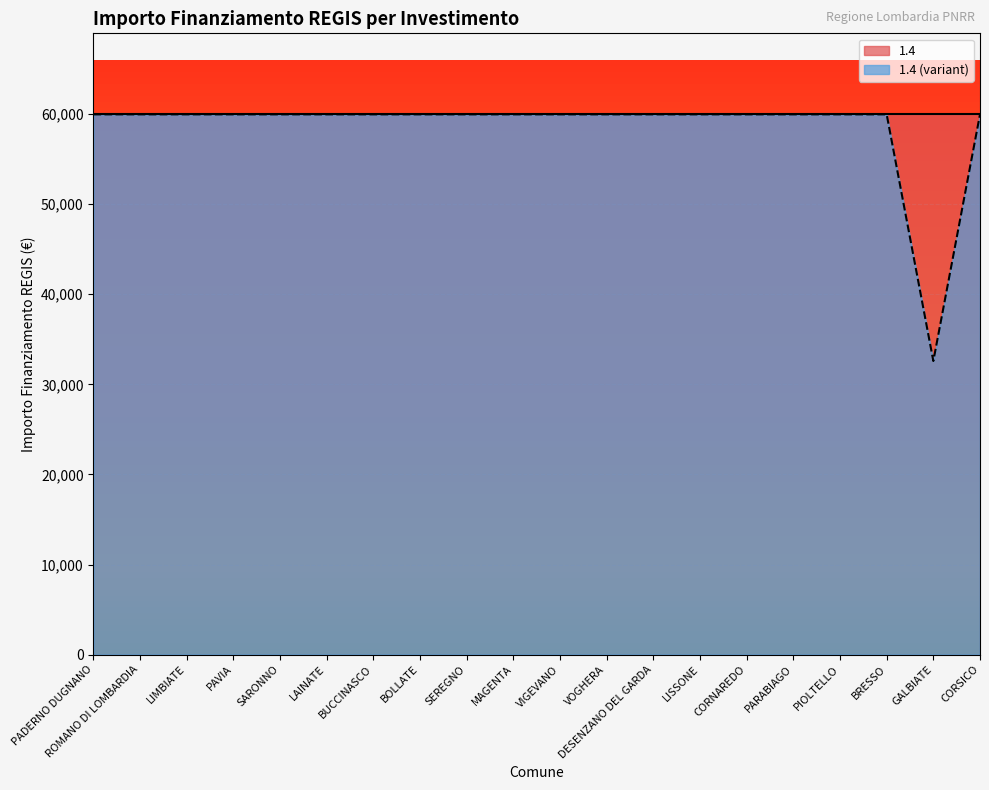

Rank the categories by value from highest to lowest.

PADERNO DUGNANO, ROMANO DI LOMBARDIA, LIMBIATE, PAVIA, SARONNO, LAINATE, BUCCINASCO, BOLLATE, SEREGNO, MAGENTA, VIGEVANO, VOGHERA, DESENZANO DEL GARDA, LISSONE, CORNAREDO, PARABIAGO, PIOLTELLO, BRESSO, CORSICO, GALBIATE